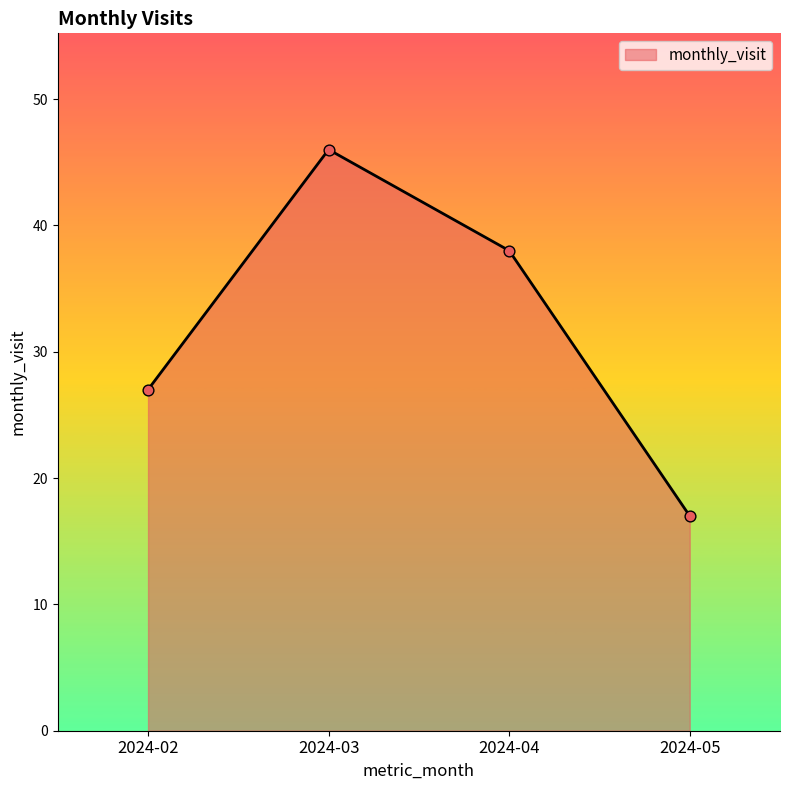

What is the change in value from 2024-04 to 2024-05?

-21